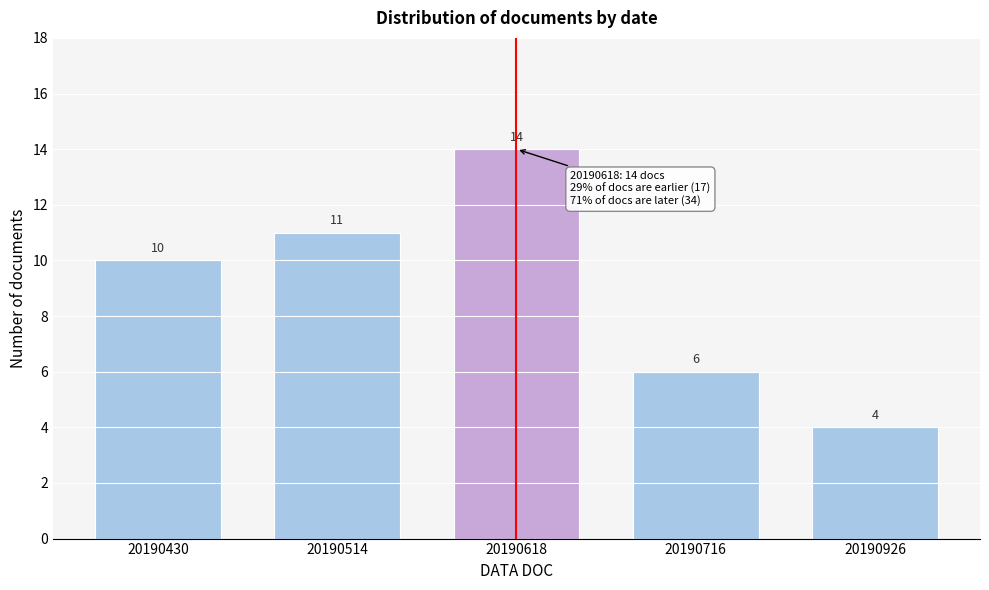

Reading left to right, extract all data points from this chart.

10	11	14	6	4